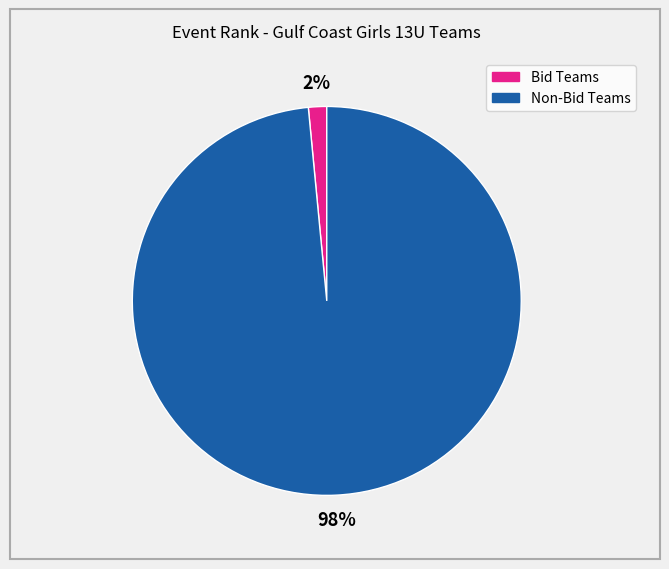

To the nearest percent, what percentage of the pie is Non-Bid Teams?

98%